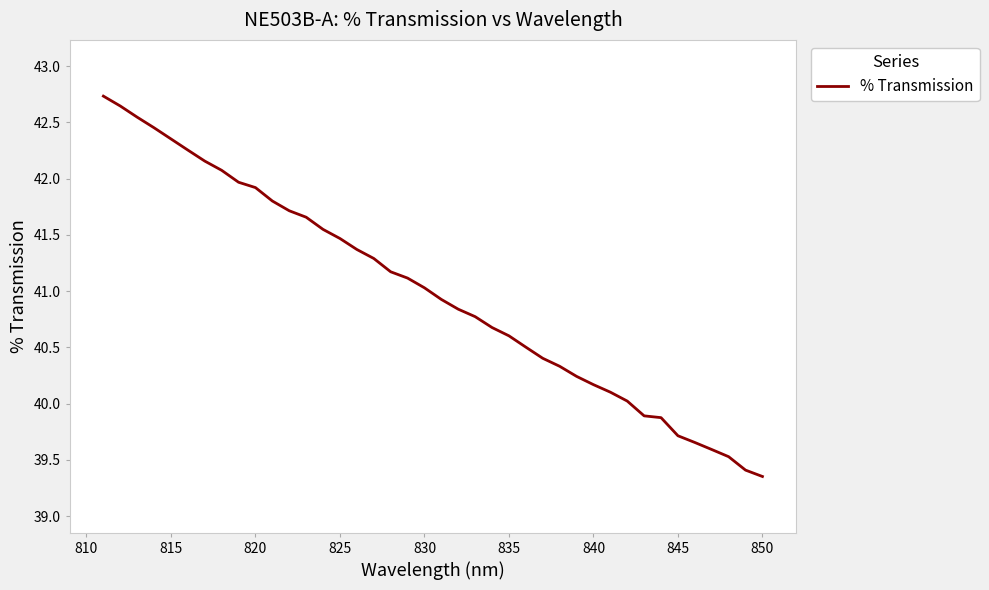

What is the sum of all values?

1639.9